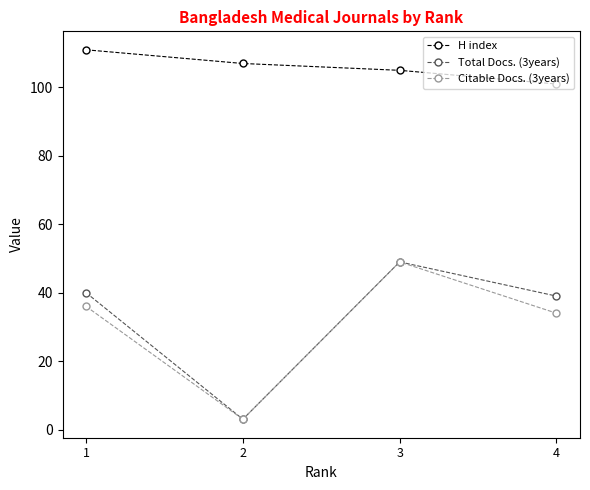

The value of Total Docs. (3years) at 1 is 72. True or false?

False